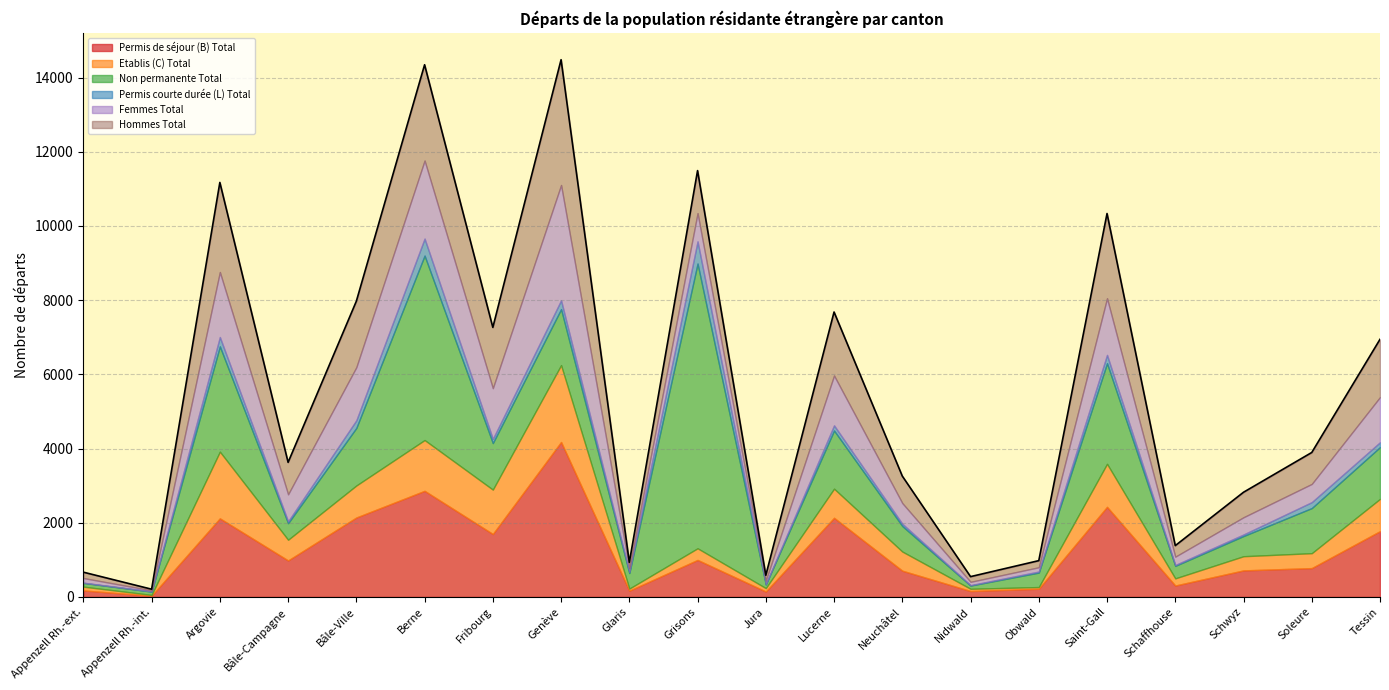

What position from the left is Nidwald?

14